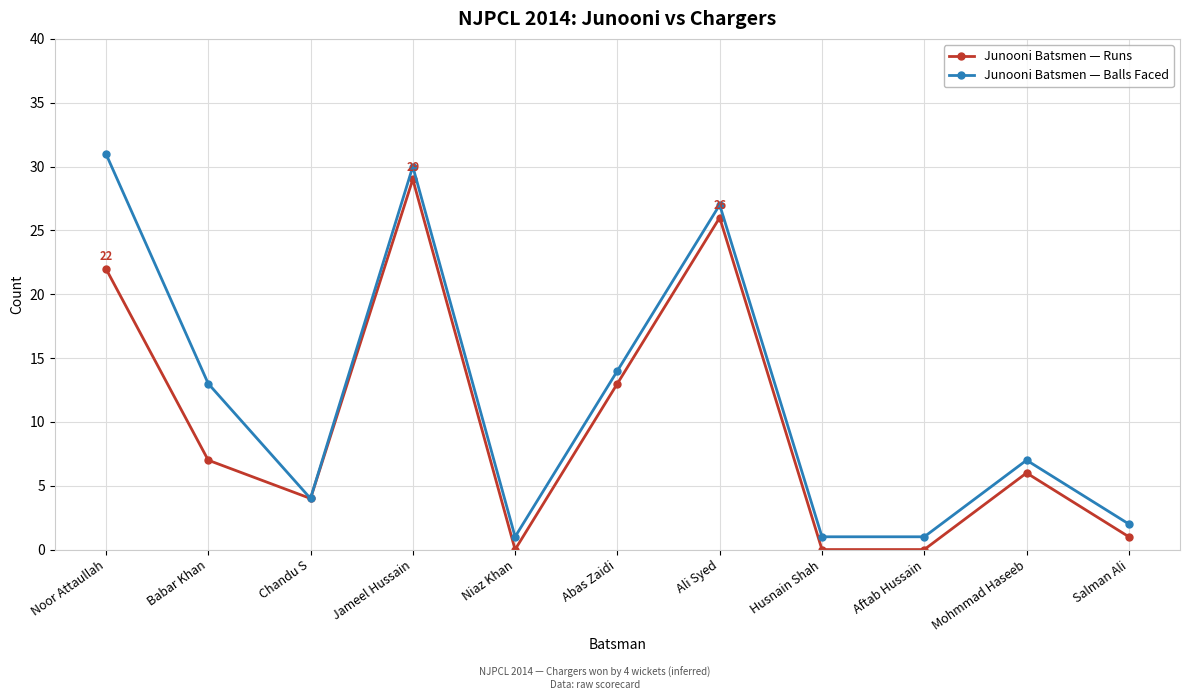

List the series in order of their overall mean, highest first.

Junooni Batsmen — Balls Faced, Junooni Batsmen — Runs